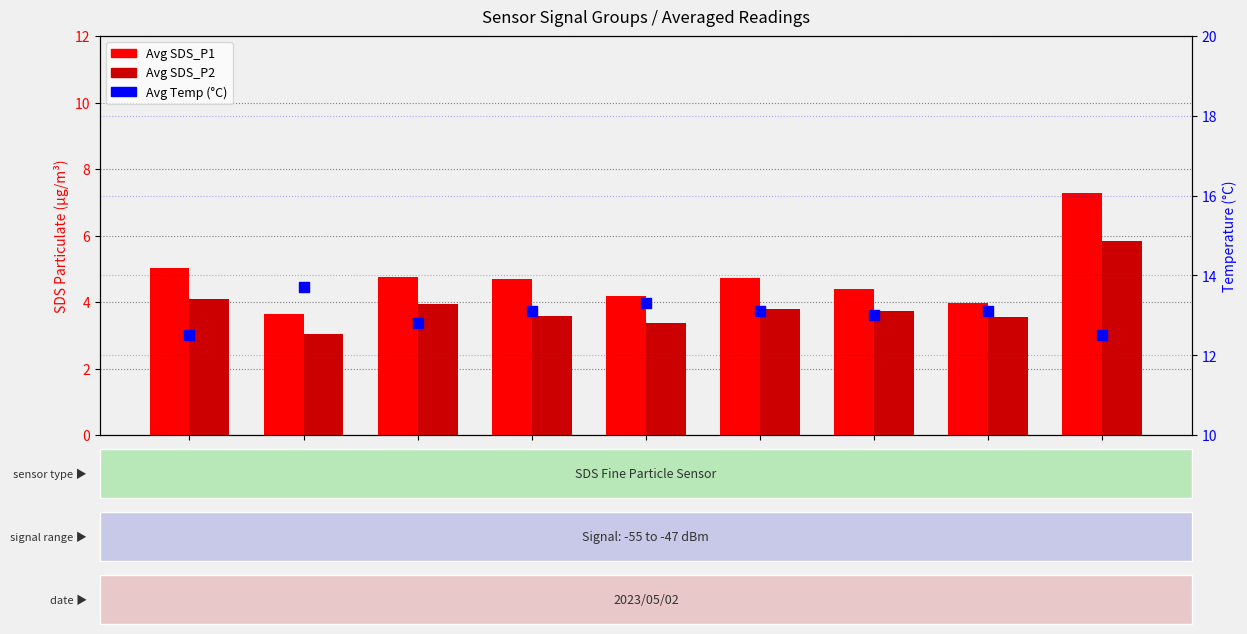

Is the value of Avg Temp (°C) at -48 greater than the value of Avg SDS_P2 at -49?

Yes